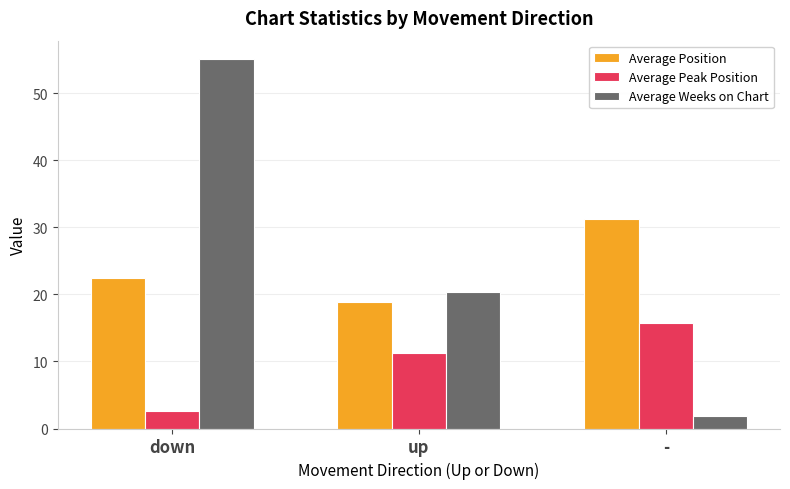

Which series has the largest total across all categories?

Average Weeks on Chart